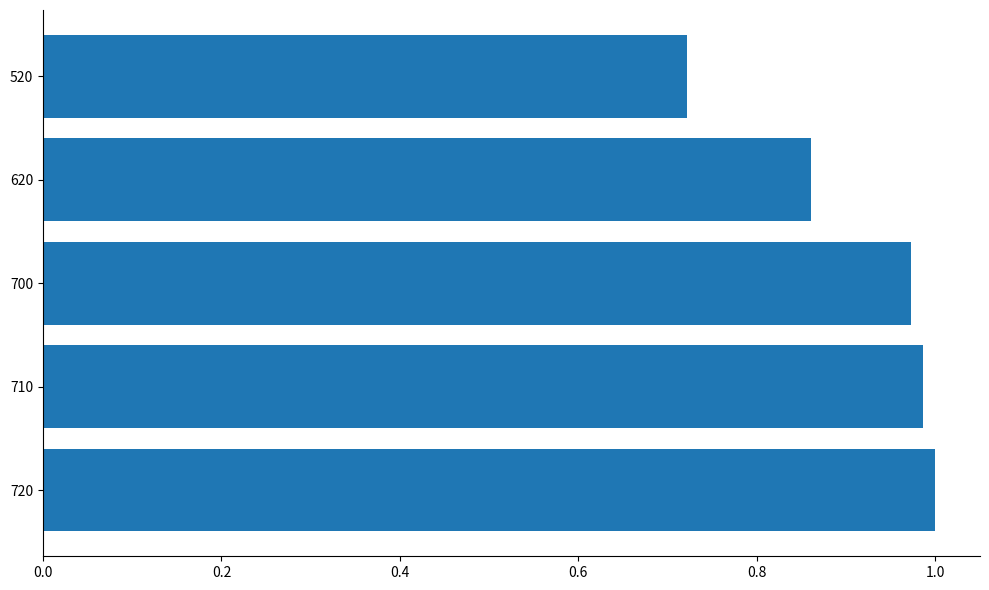

What is the sum of all values?

4.5